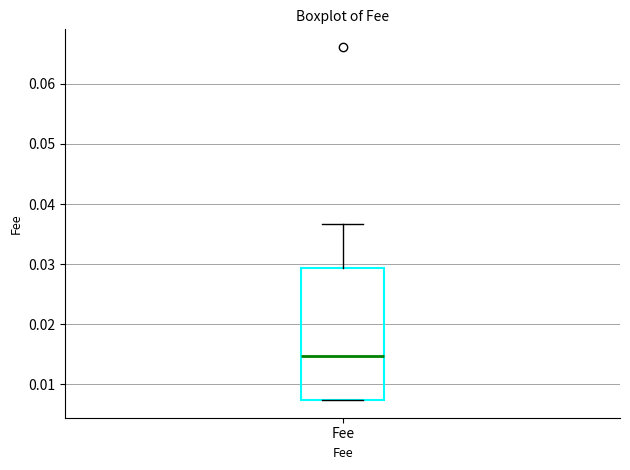

Where is the lower edge of the box for Fee on the y-axis? The values are not printed on the chart, so give them approximately, as read against the axis.

0.007